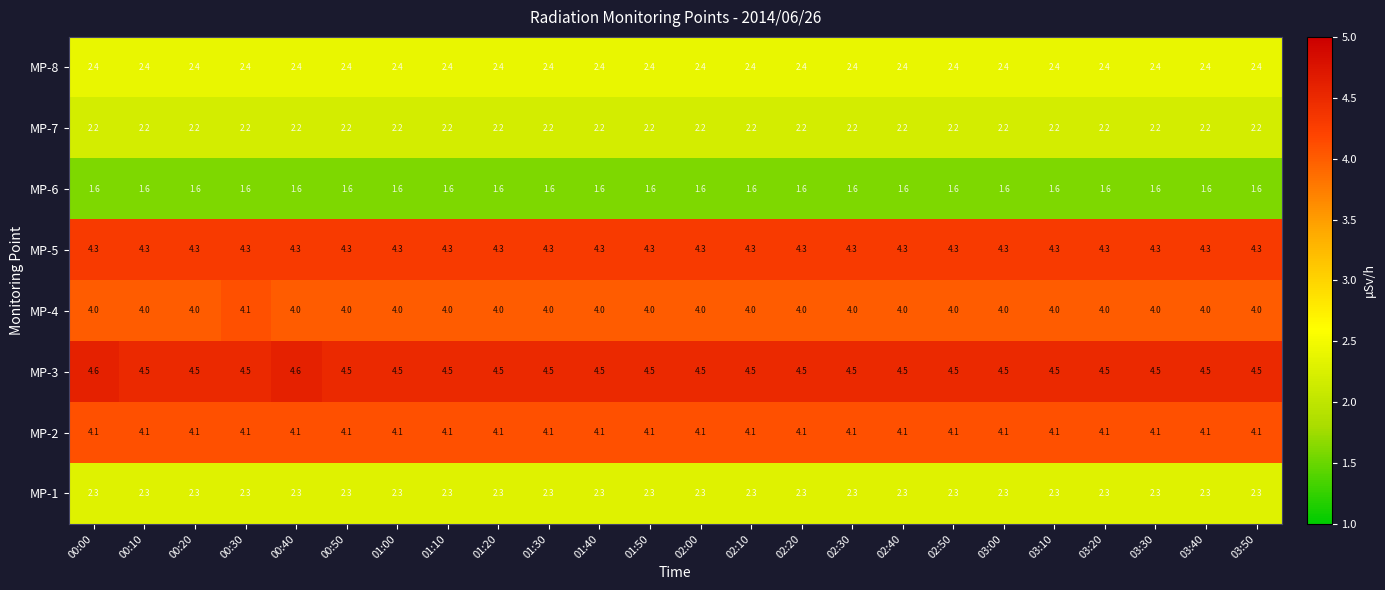

What is the sum of all MP-7 values?

52.8